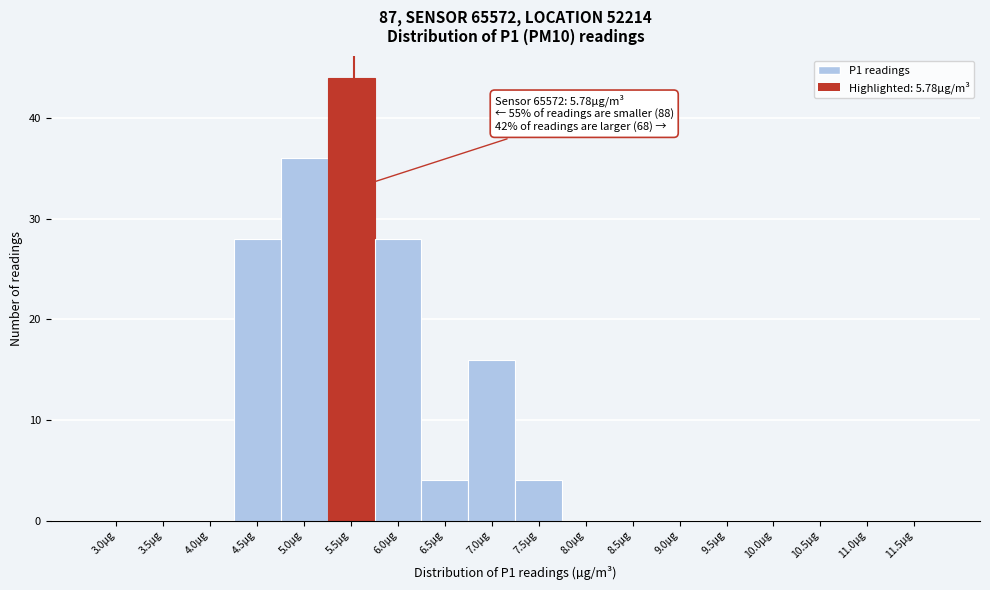

Reading left to right, list all the values displayed in this chart.

3.0µg=0	3.5µg=0	4.0µg=0	4.5µg=28	5.0µg=36	5.5µg=44	6.0µg=28	6.5µg=4	7.0µg=16	7.5µg=4	8.0µg=0	8.5µg=0	9.0µg=0	9.5µg=0	10.0µg=0	10.5µg=0	11.0µg=0	11.5µg=0